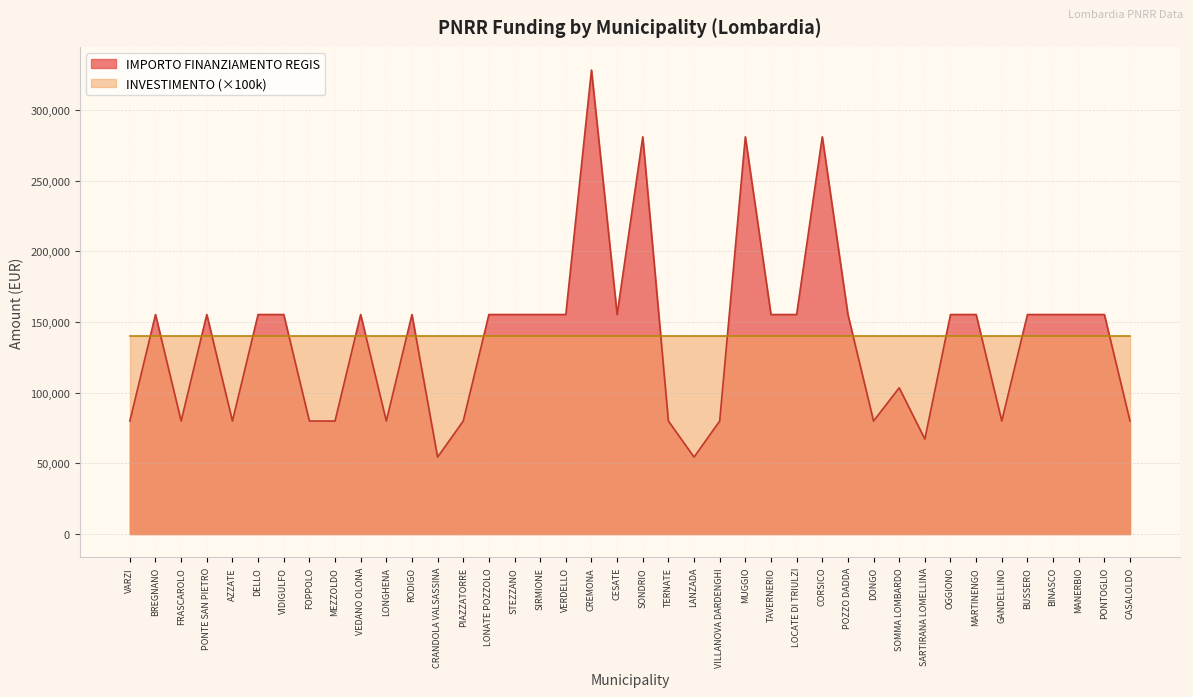

What is the smallest value displayed?

54412